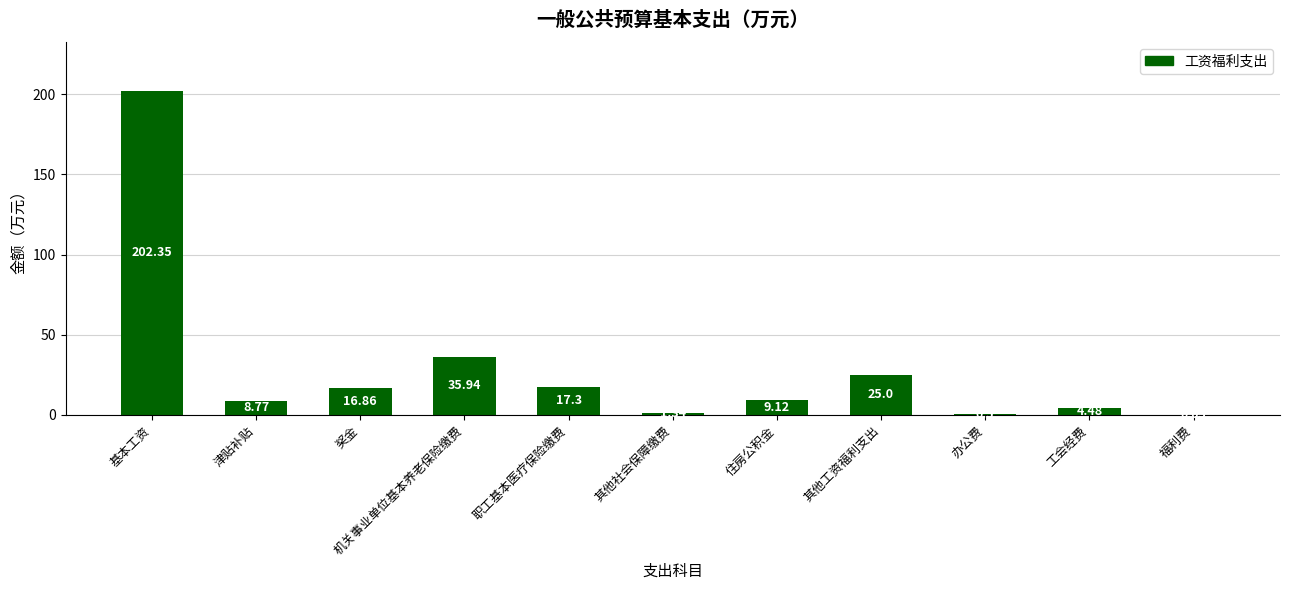

Which category has the highest value across all series?

基本工资